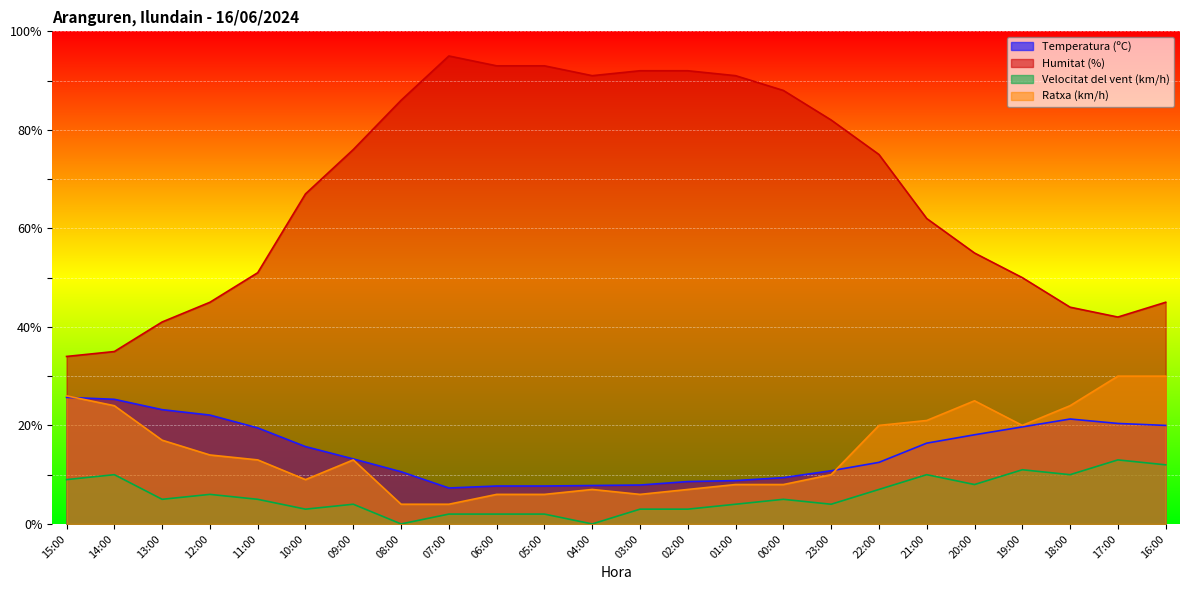

What is the value of the Velocitat del vent (km/h) point at the 7th from the left?

4.0